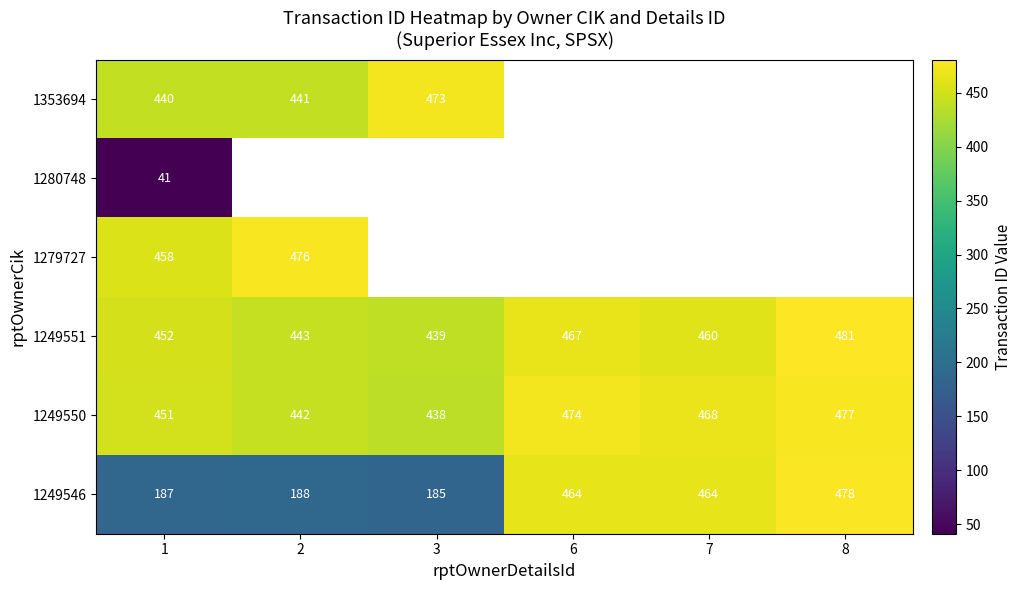

Is it true that 1280748 equals 68 at 1?

False